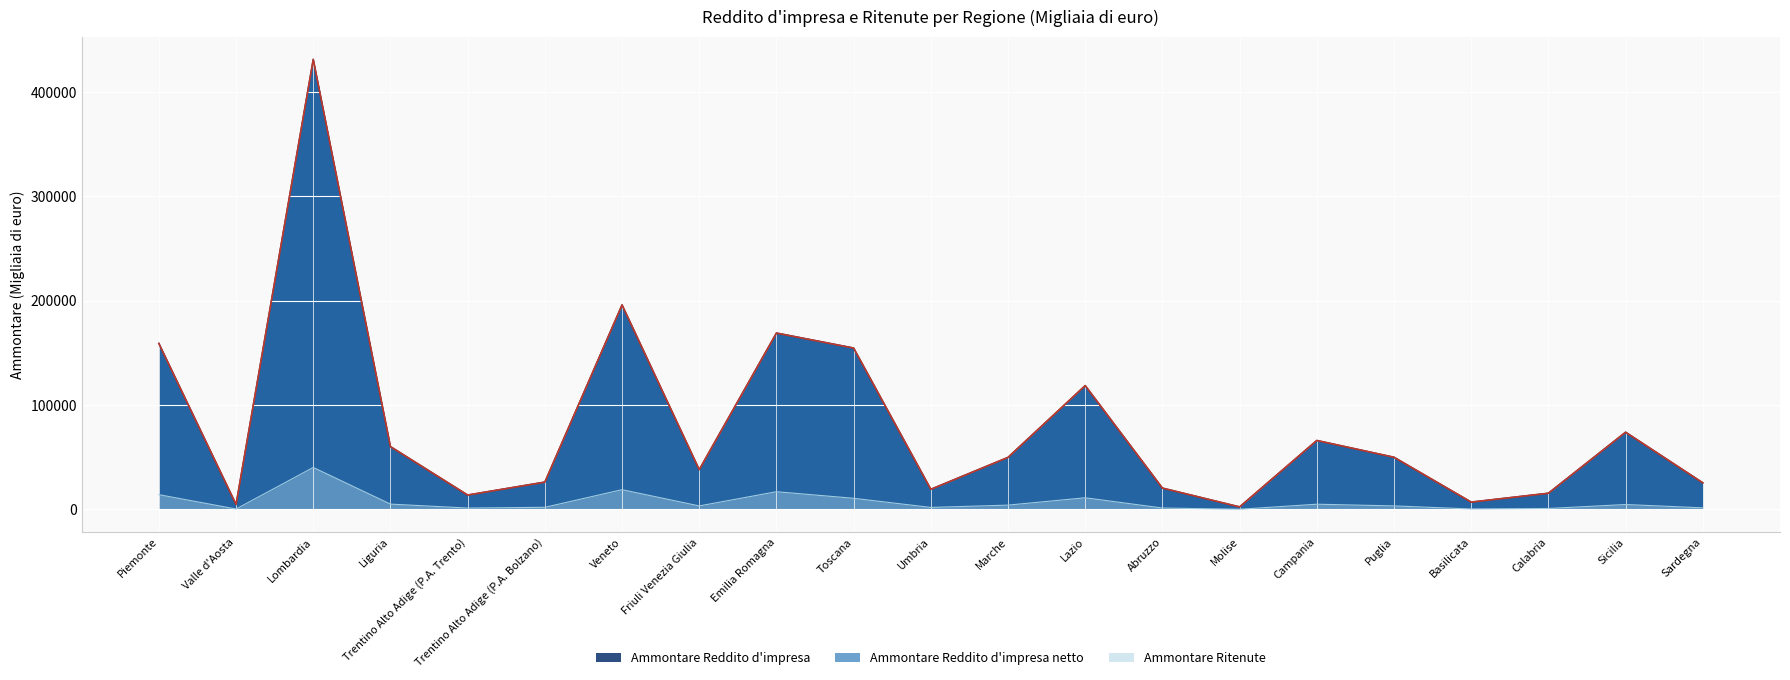

What is the minimum value for Ammontare Reddito d'impresa?

2320